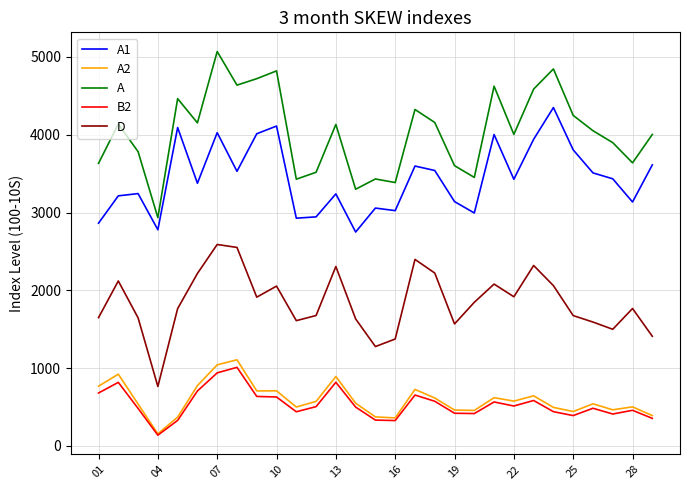

Which series has the largest total across all categories?

A